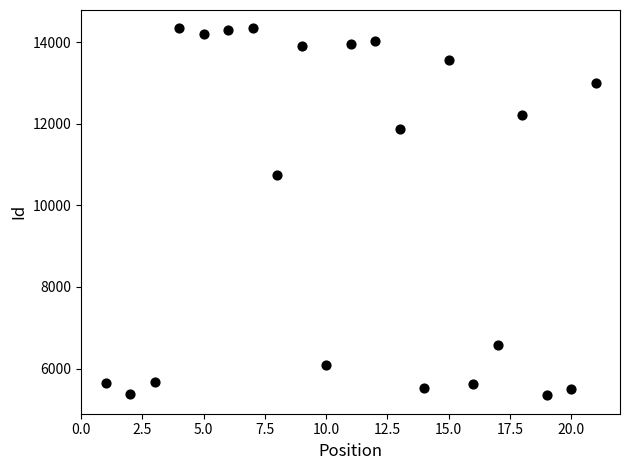

What Y value in the scatter plot is closest to 9841?

10742